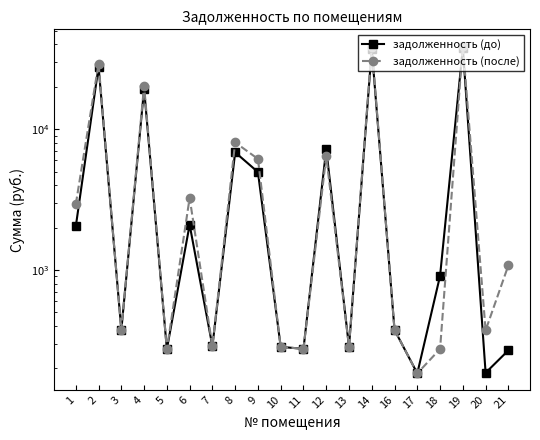

What is the difference between the highest and lowest values at 12?

816.3